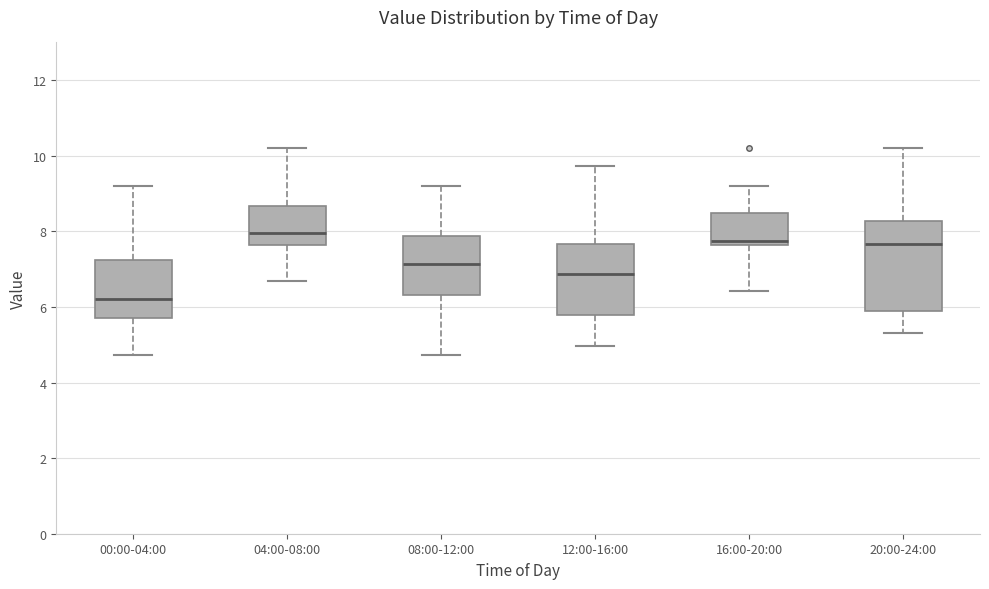

Reading left to right, read every box against the y-axis: the position of its median line, the range the box covers, and the ends of its whiskers. The values are not printed on the chart, so give them approximately, as read against the axis.

00:00-04:00: median 6.2, box 5.8 to 7.2, whiskers 4.8 to 9.2
04:00-08:00: median 8.0, box 7.6 to 8.6, whiskers 6.8 to 10.2
08:00-12:00: median 7.2, box 6.4 to 7.8, whiskers 4.8 to 9.2
12:00-16:00: median 6.8, box 5.8 to 7.6, whiskers 5.0 to 9.8
16:00-20:00: median 7.8, box 7.6 to 8.4, whiskers 6.4 to 9.2
20:00-24:00: median 7.6, box 6.0 to 8.2, whiskers 5.4 to 10.2